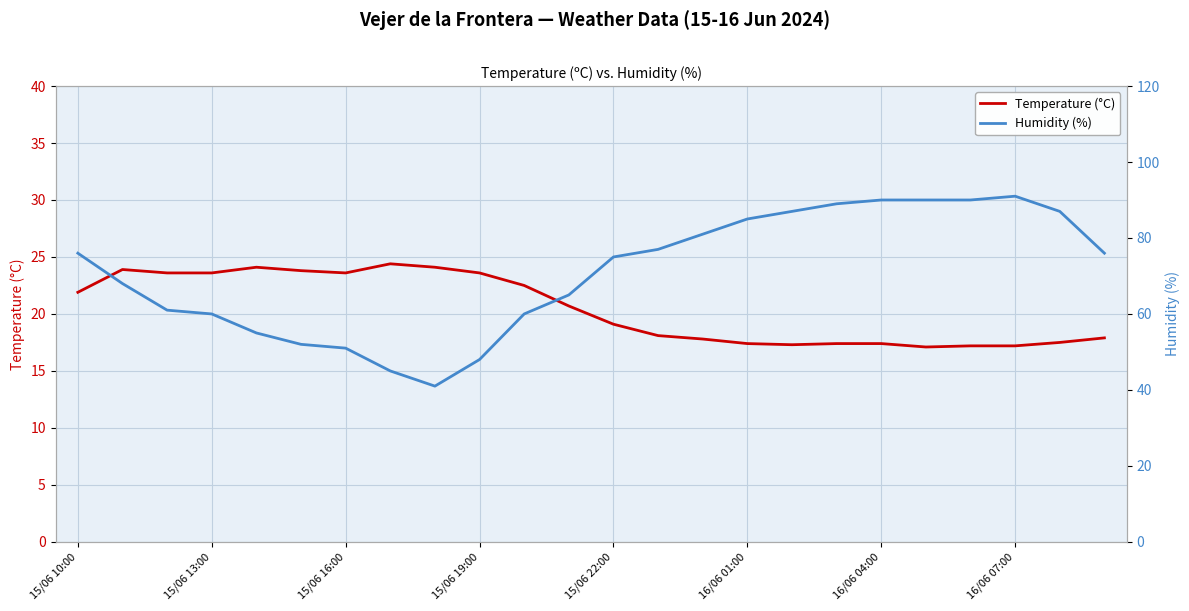

Where is the first local minimum for Humidity (%)?

8